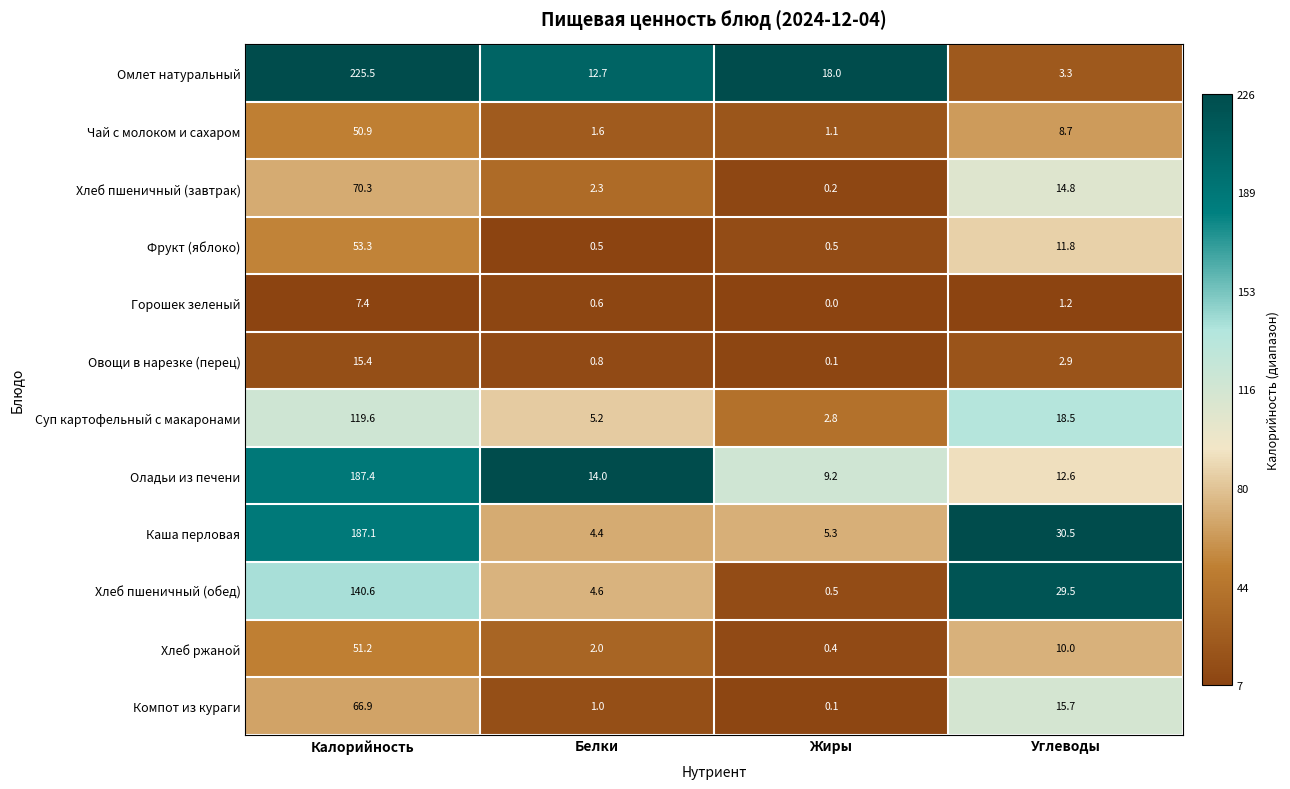

How many categories are shown in the chart?

4